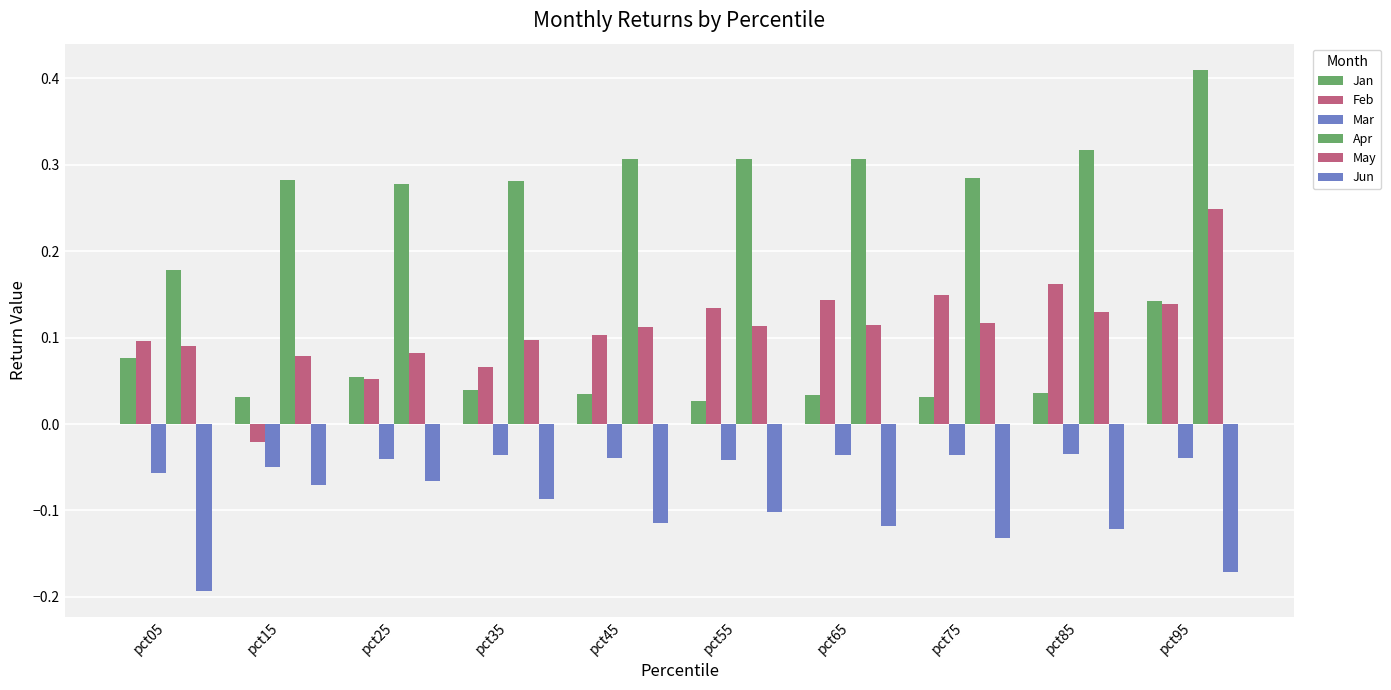

Read the Jan value at pct05.

0.1